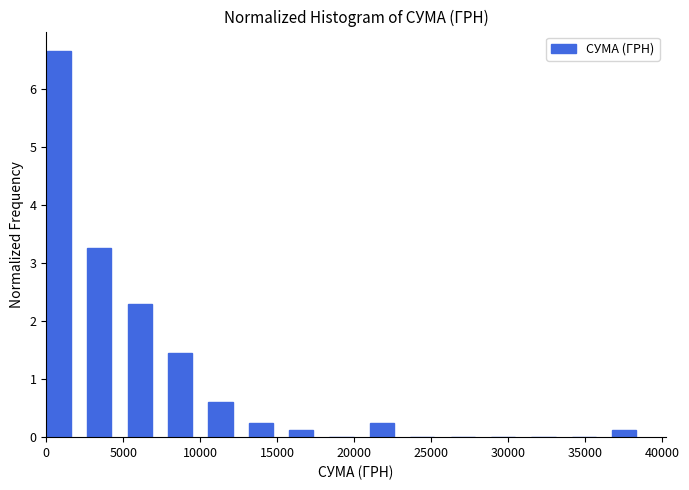

What is the height of the bar covering 0 to 2500 on the x-axis? Neither the bar edges nor the heights are printed on the chart, so give them approximately, as read against the axes.

6.7